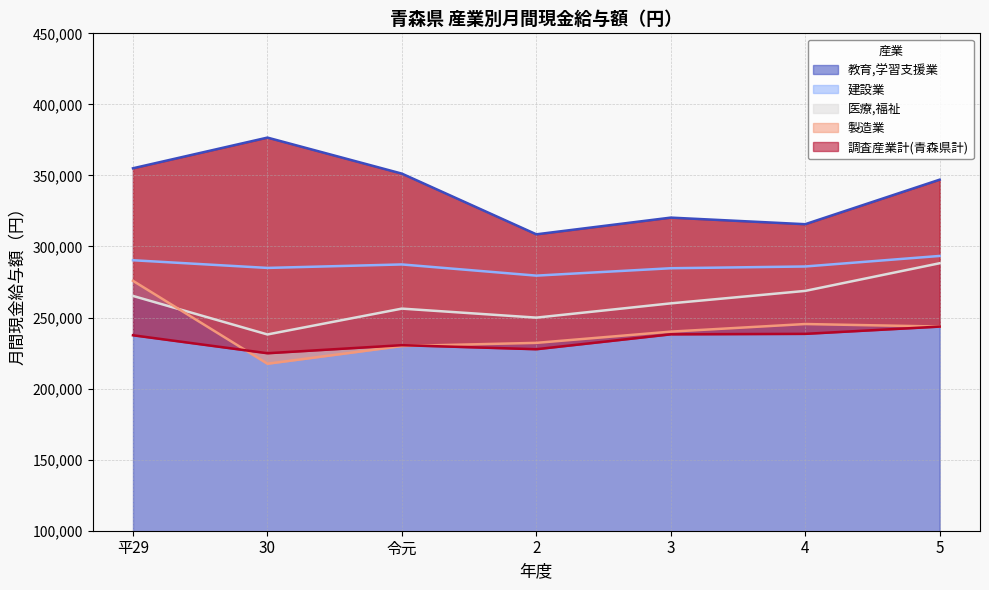

Which series changed the most between 平29 and 30?

製造業